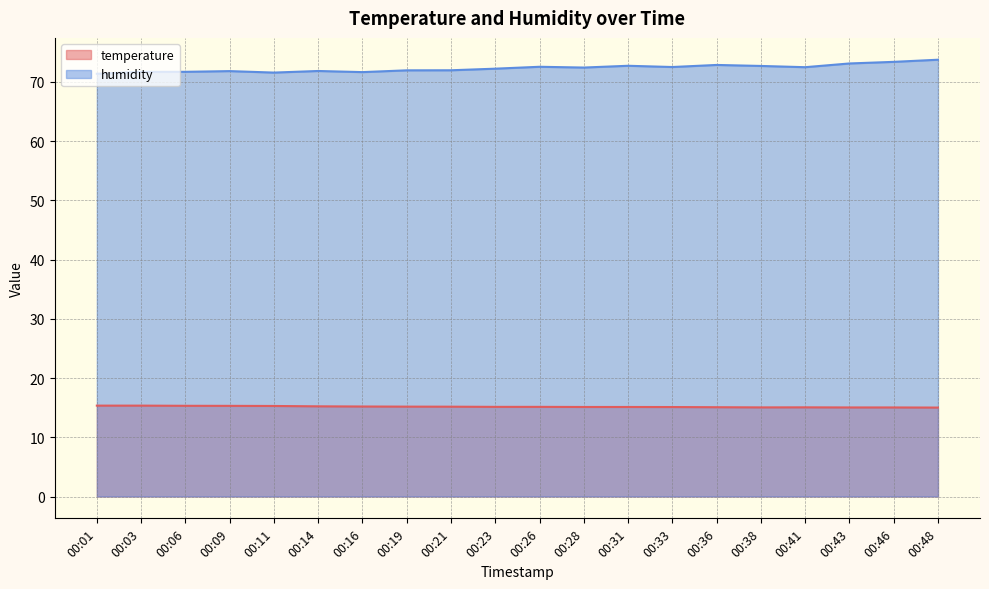

Reading left to right, extract all data points from this chart.

temperature: 00:01=15.3	00:03=15.3	00:06=15.3	00:09=15.3	00:11=15.3	00:14=15.2	00:16=15.2	00:19=15.2	00:21=15.2	00:23=15.1	00:26=15.1	00:28=15.1	00:31=15.1	00:33=15.1	00:36=15.1	00:38=15.0	00:41=15.1	00:43=15.0	00:46=15.0	00:48=15.0
humidity: 00:01=71.3	00:03=71.7	00:06=71.7	00:09=71.8	00:11=71.5	00:14=71.8	00:16=71.6	00:19=71.9	00:21=71.9	00:23=72.2	00:26=72.5	00:28=72.4	00:31=72.7	00:33=72.5	00:36=72.8	00:38=72.7	00:41=72.5	00:43=73.1	00:46=73.4	00:48=73.7